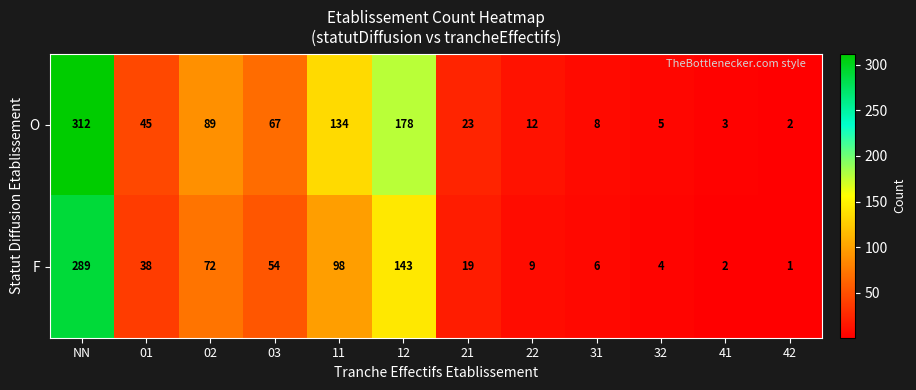

At how many categories does at least one series exceed 294?

1